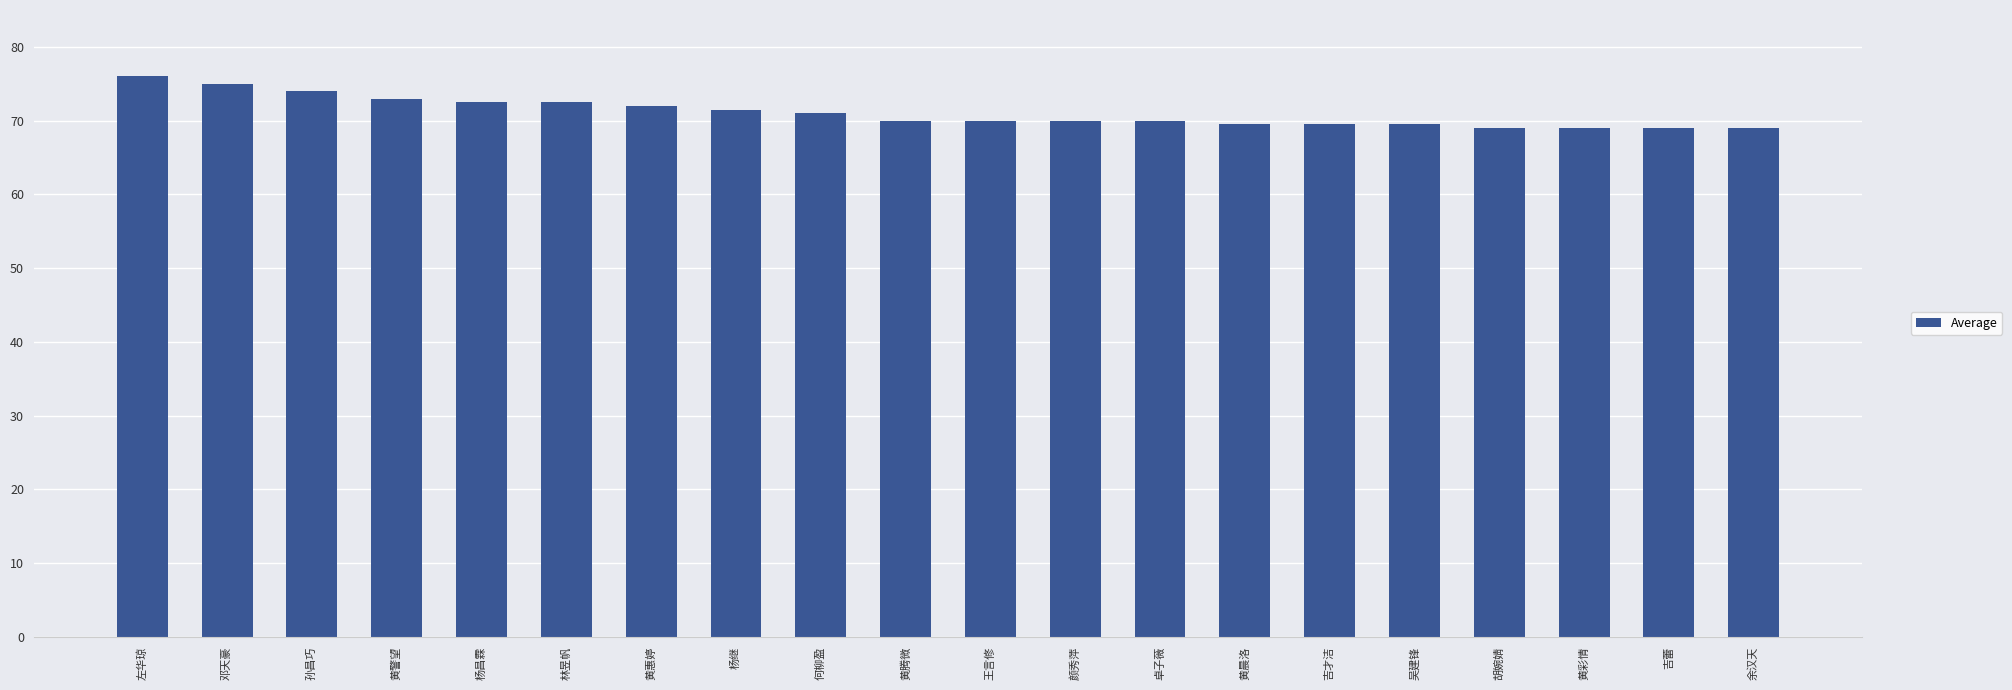

What is the approximate value at 黄腾微?

70.0